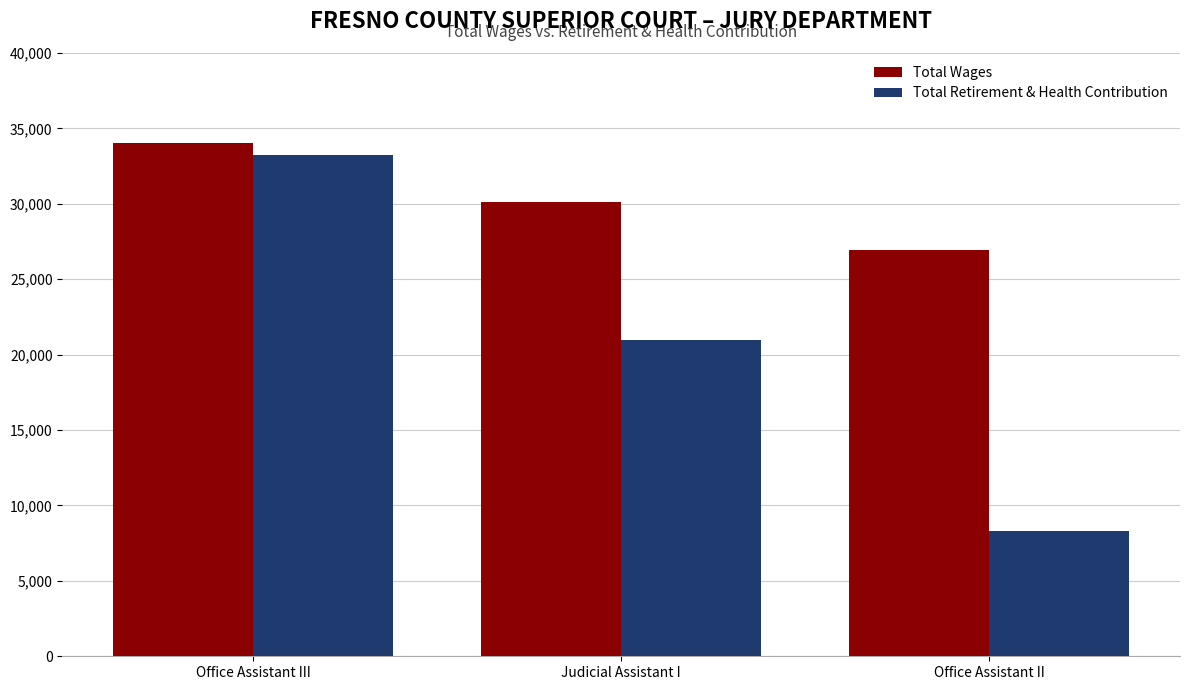

Reading left to right, extract all data points from this chart.

Total Wages: Office Assistant III=34009	Judicial Assistant I=30128	Office Assistant II=26969
Total Retirement & Health Contribution: Office Assistant III=33242	Judicial Assistant I=20977	Office Assistant II=8299